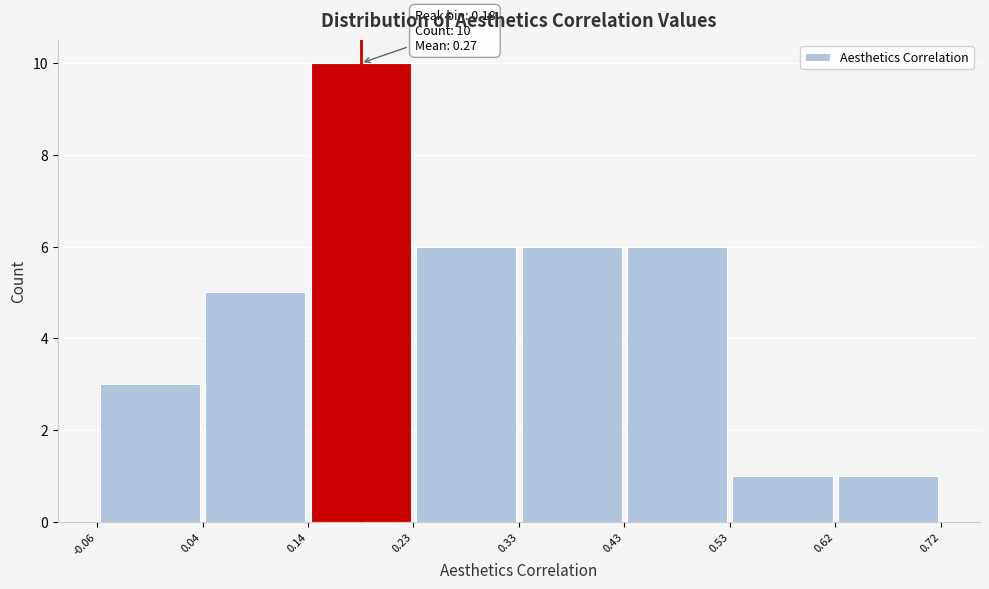

Over which range of the x-axis is the bar tallest?

0.14 to 0.23